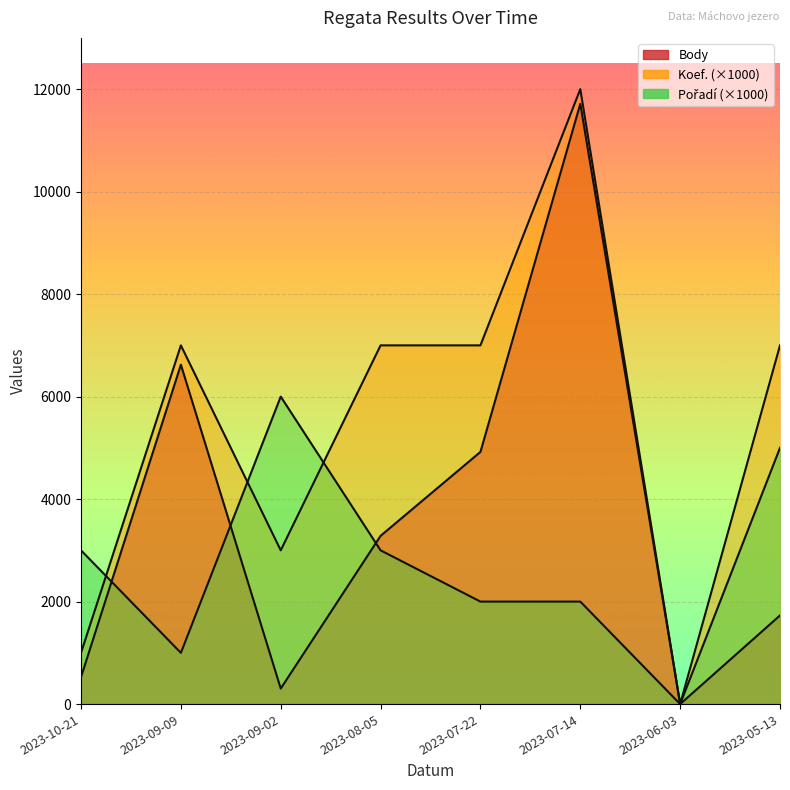

Is it true that Body equals 132 at 2023-09-02?

False